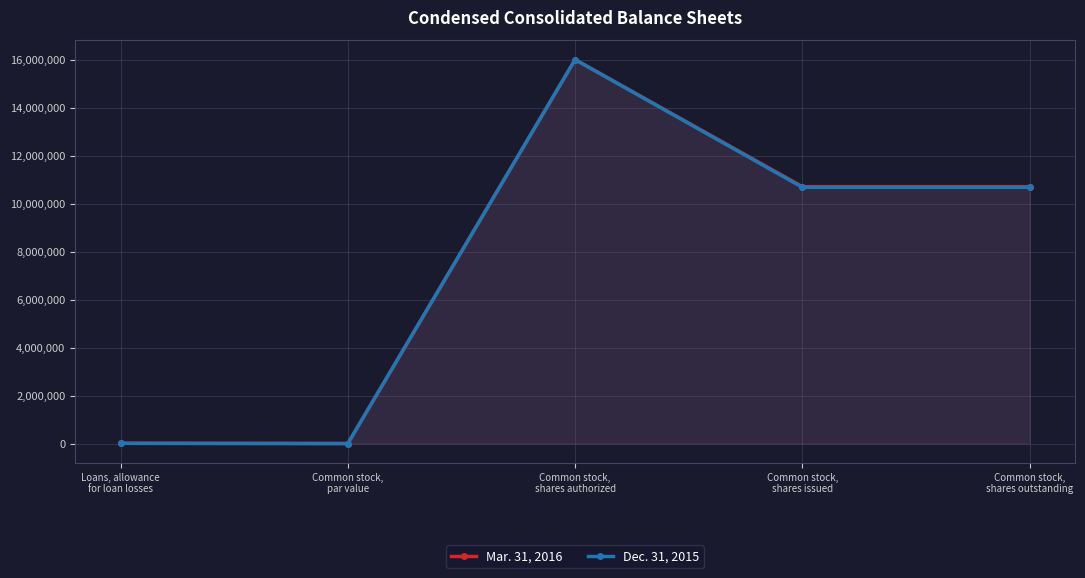

True or false: Dec. 31, 2015 and Mar. 31, 2016 cross at least once.

False